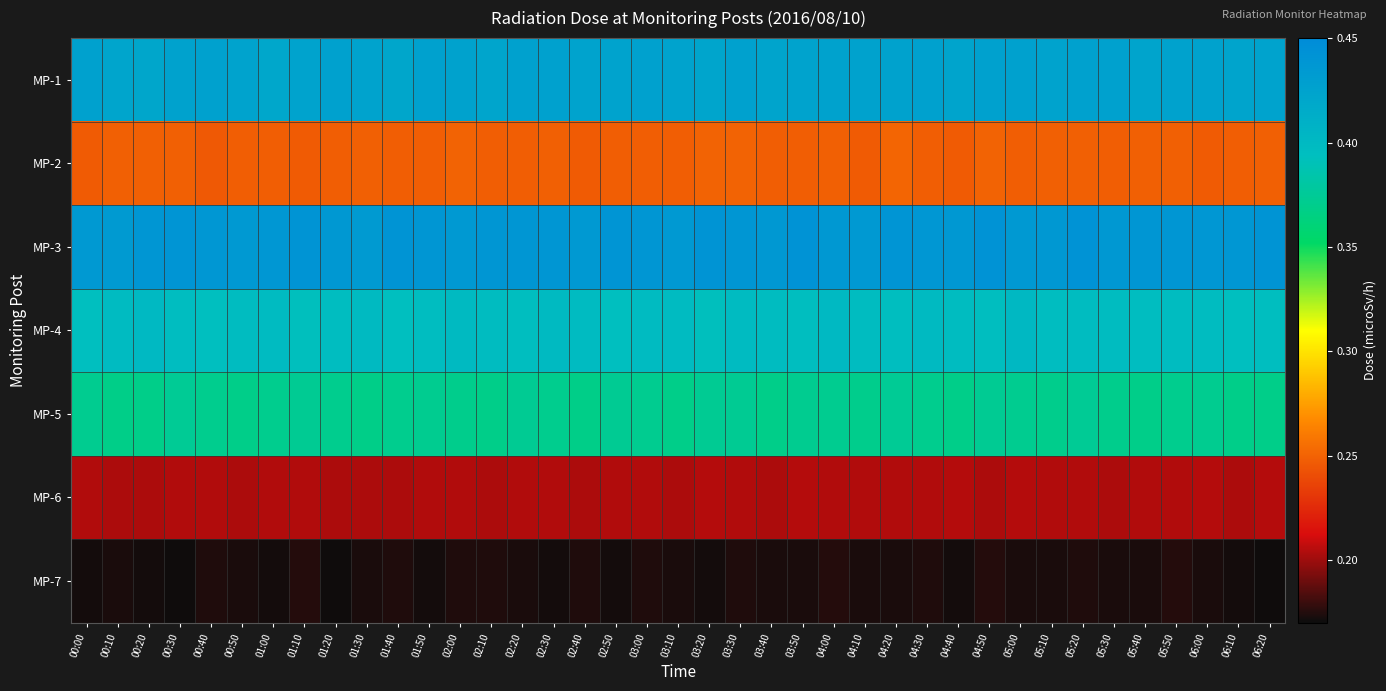

What is the total value across all series at 06:10?

2.2